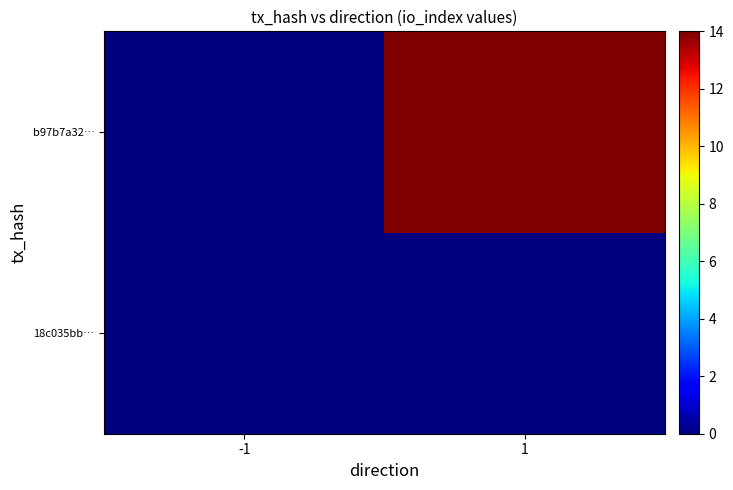

What is the maximum value shown in the chart?

14